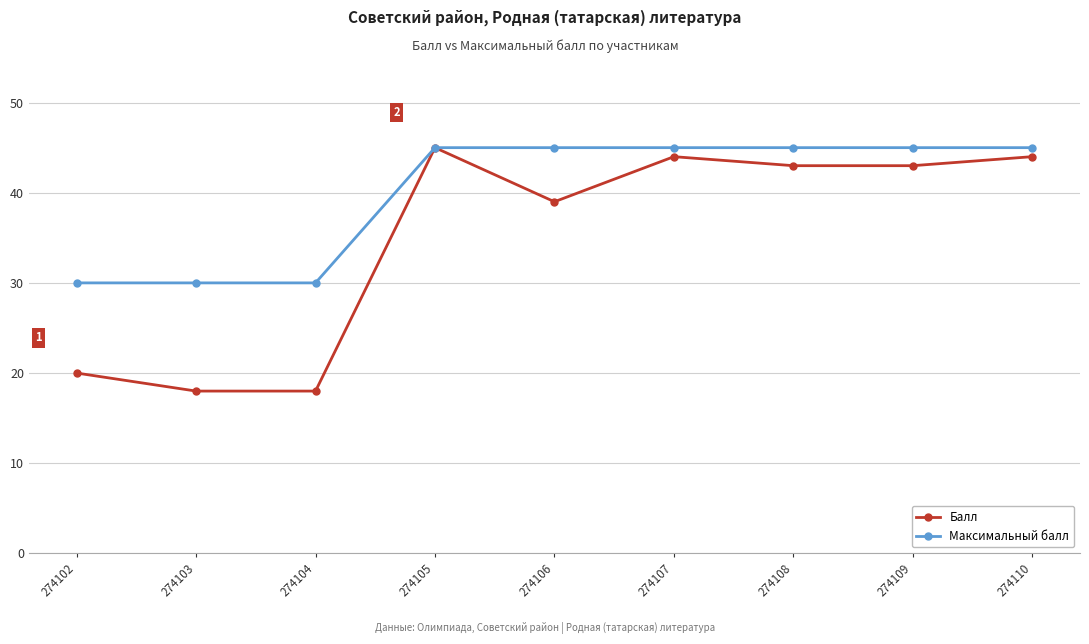

The Балл series shows 39 at 274106. True or false?

True